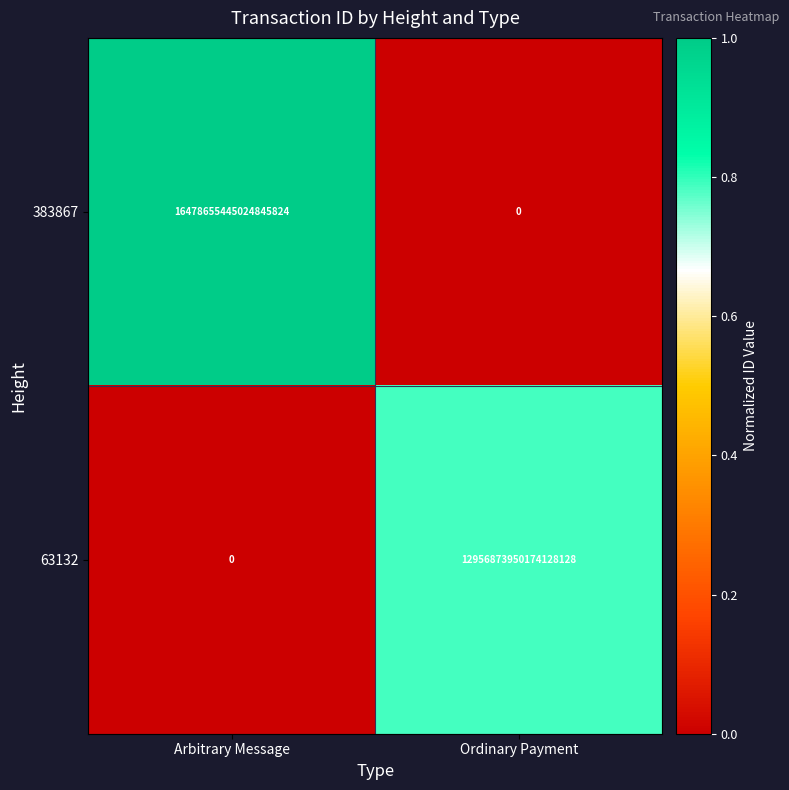

The 383867 series shows -10285982195724771328 at Ordinary Payment. True or false?

False